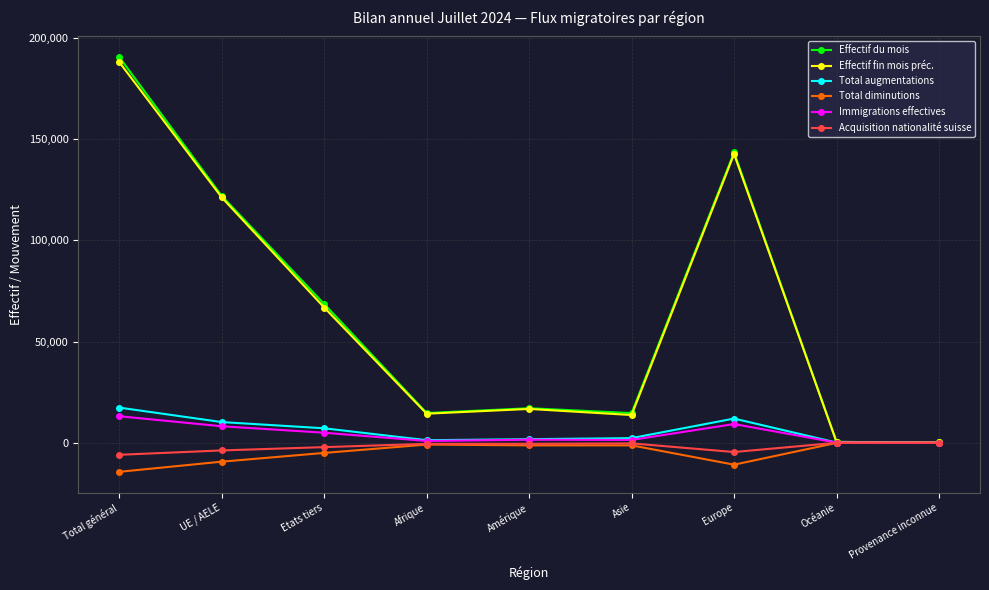

What is the minimum value for Total augmentations?

12